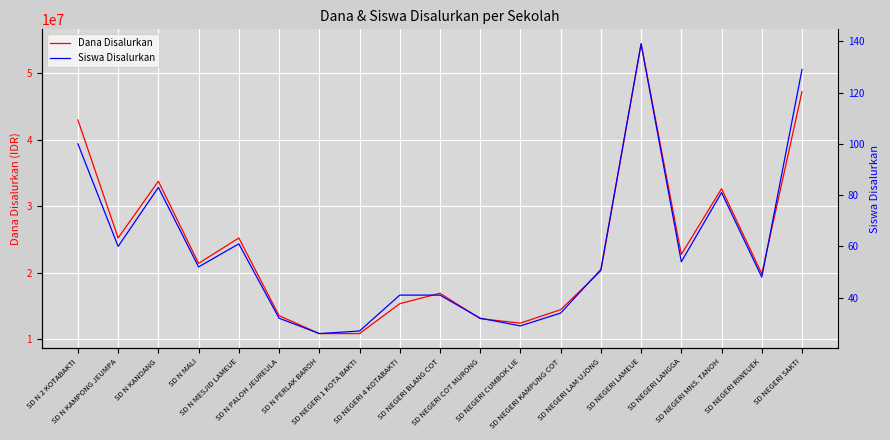

How many values in the Siswa Disalurkan series are below 51?

9